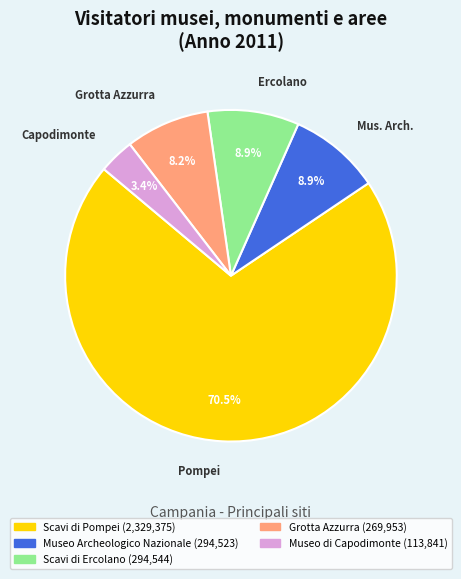

What is the total percentage of Scavi di Ercolano and Grotta Azzurra?

17.1%